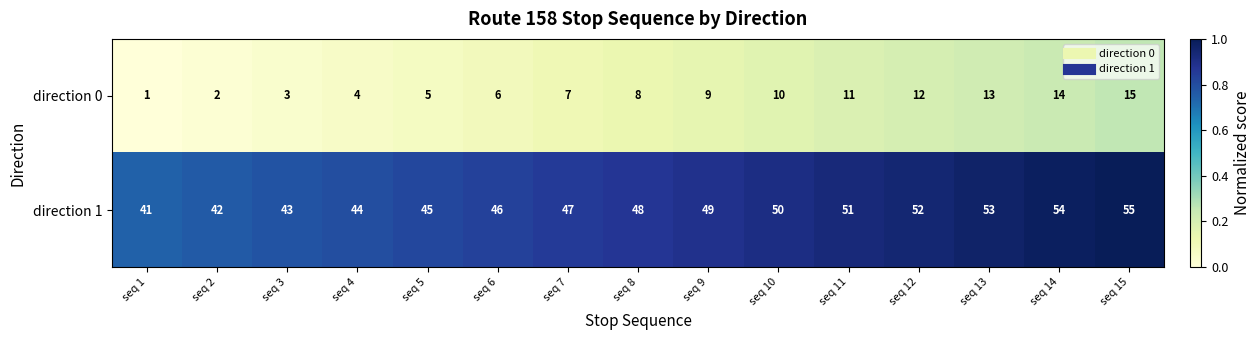

True or false: direction 1 has a value of 50 at seq 10.

True